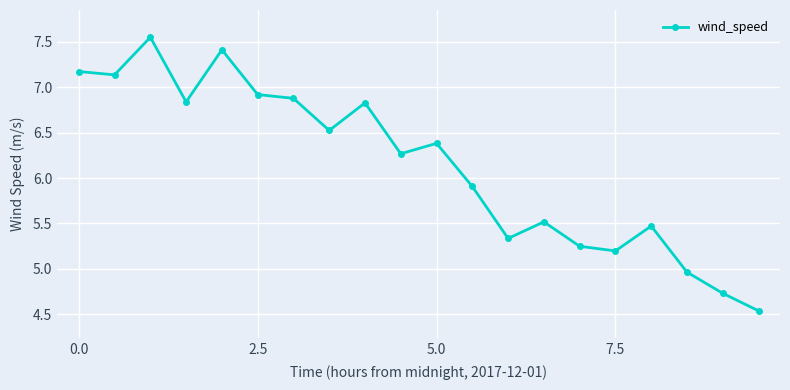

What is the difference between the second highest and second lowest values?

2.7